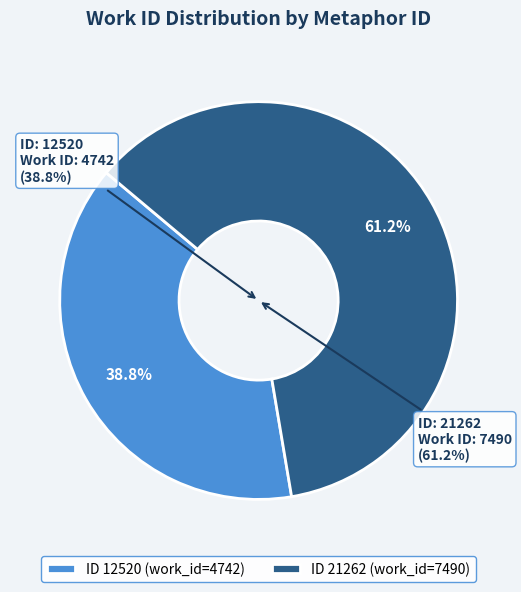

What is the largest slice in the pie chart?

21262